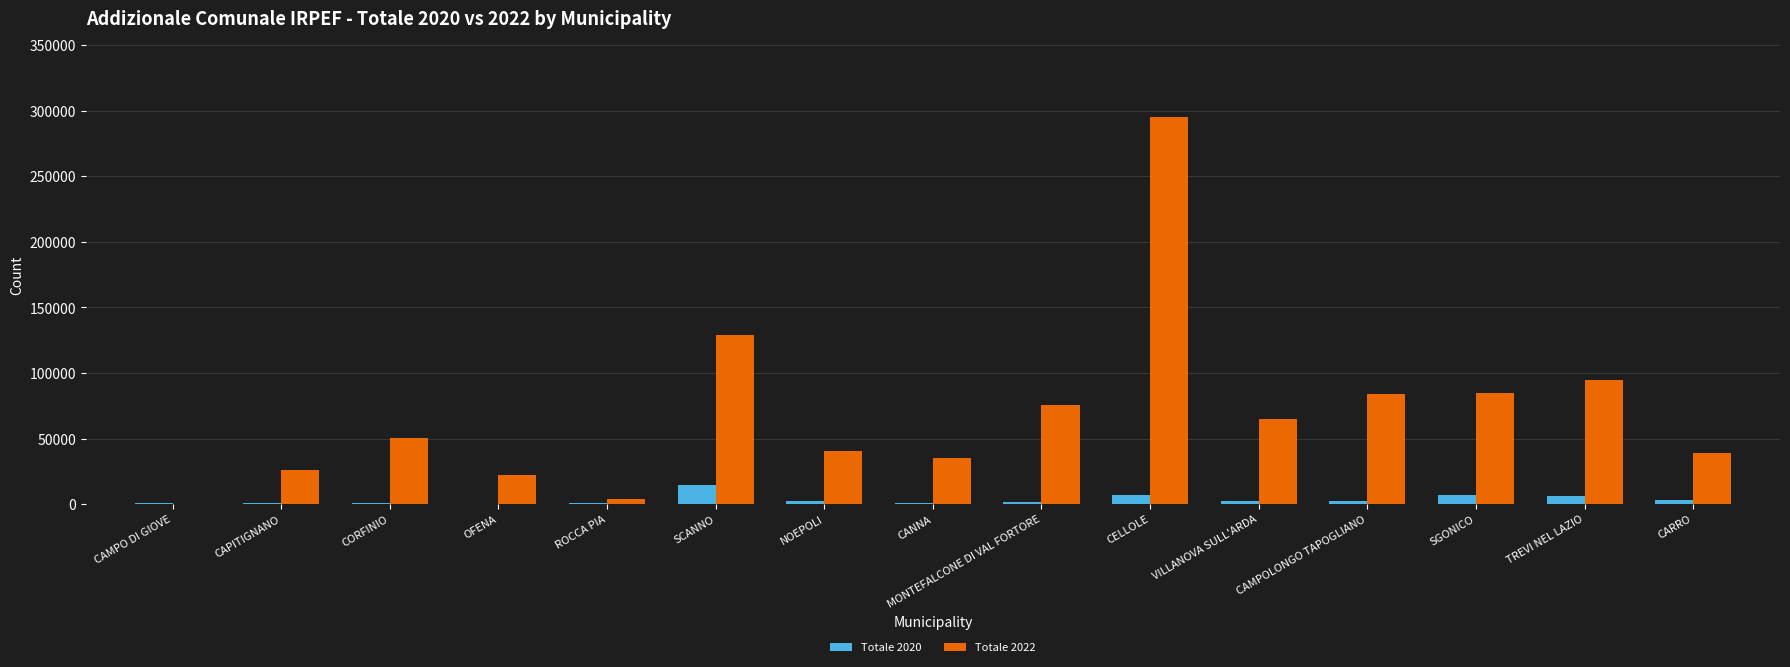

What is the average value of the Totale 2020 series?

3405.9